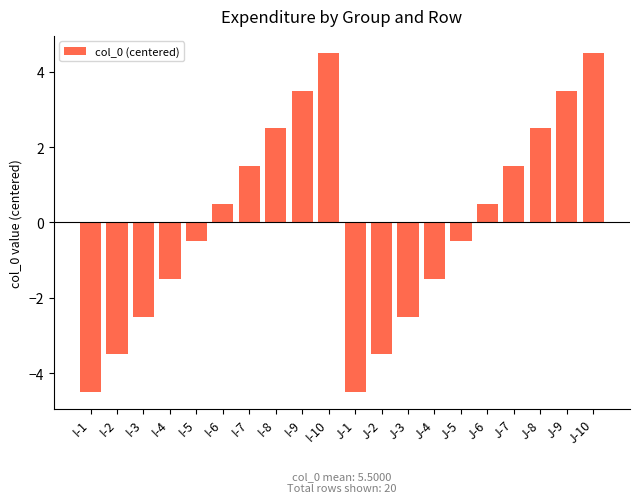

The value at I-1 is -4.5. True or false?

True